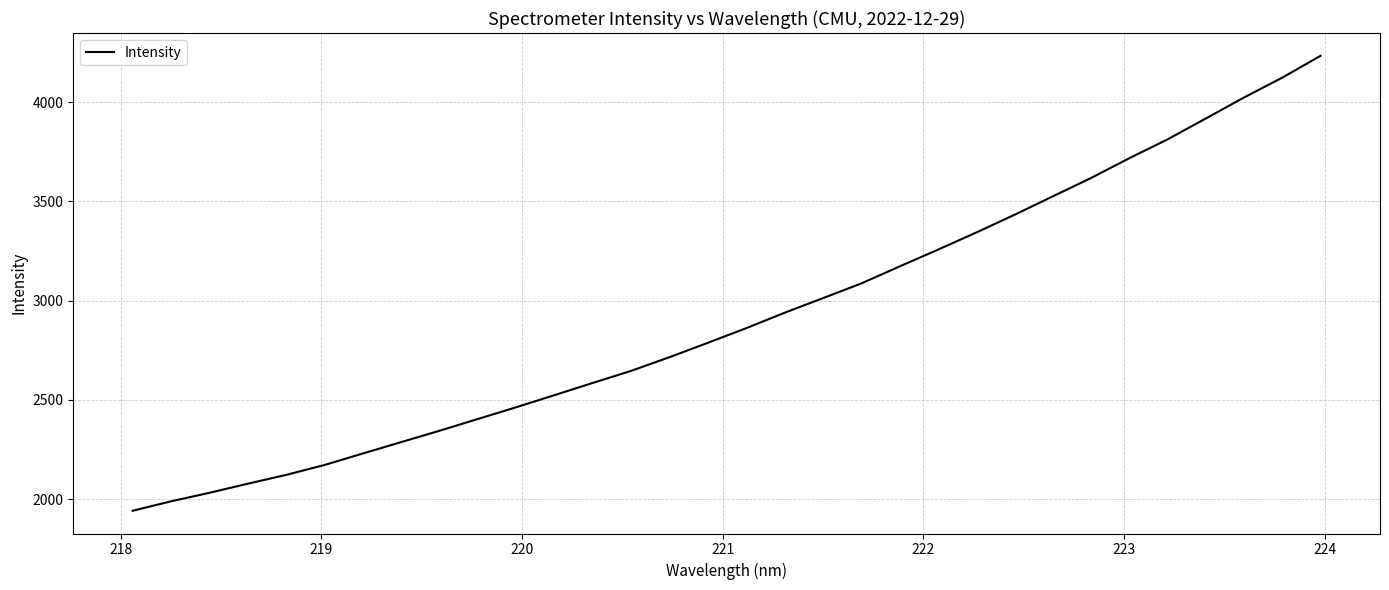

What is the value of the 21st point from the left?

3172.0